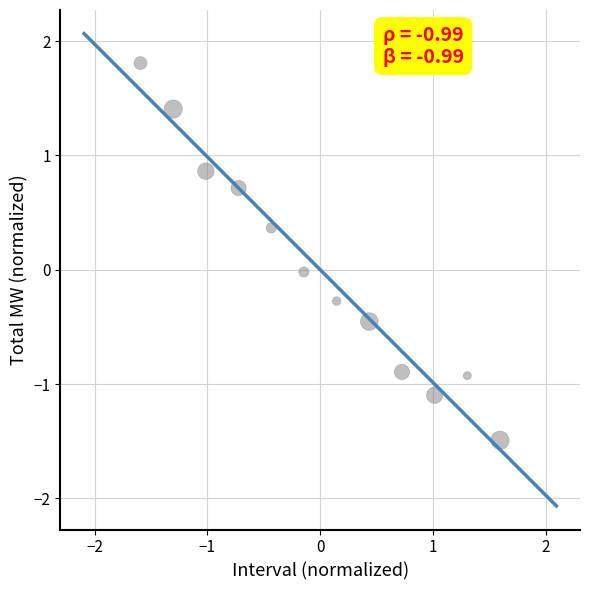

What is the range of Y values (max minus min)?

3.3